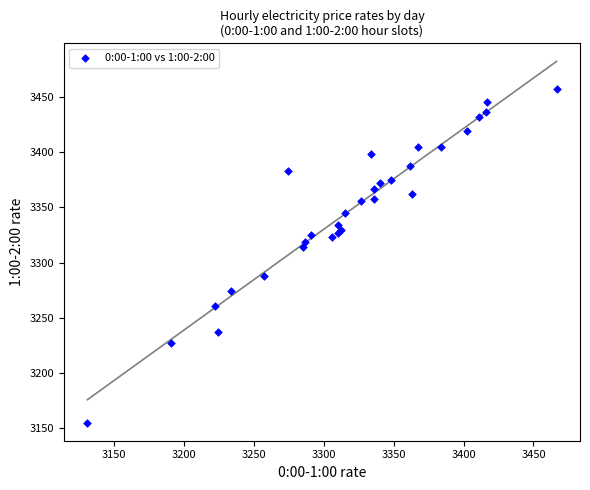

What Y value in the scatter plot is closest to 3306?

3314.1